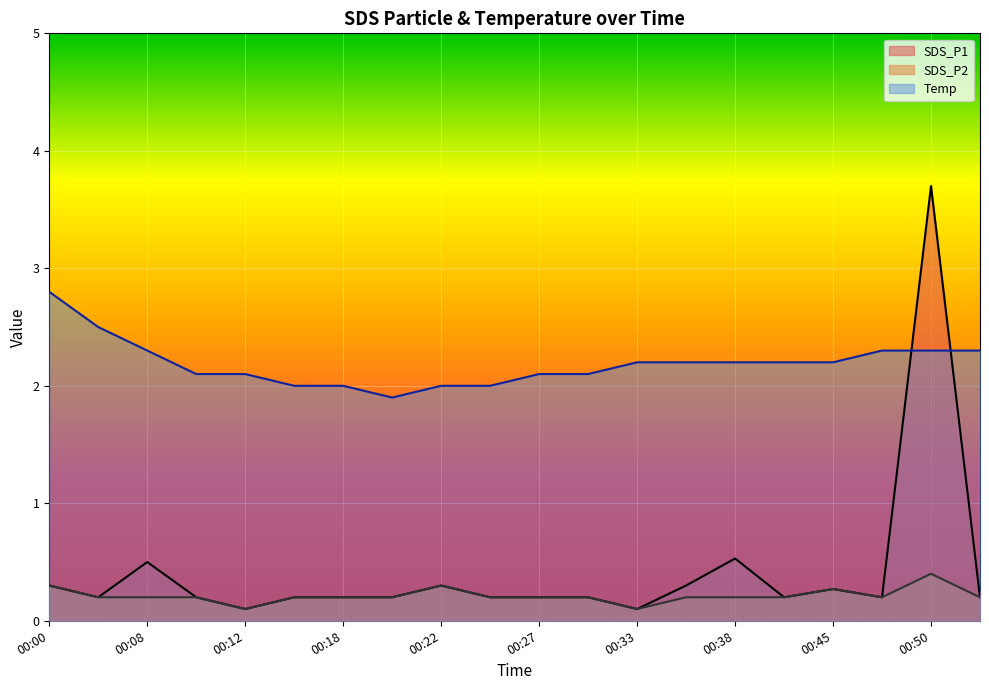

Is it true that SDS_P2 equals 0.2 at 00:20?

True